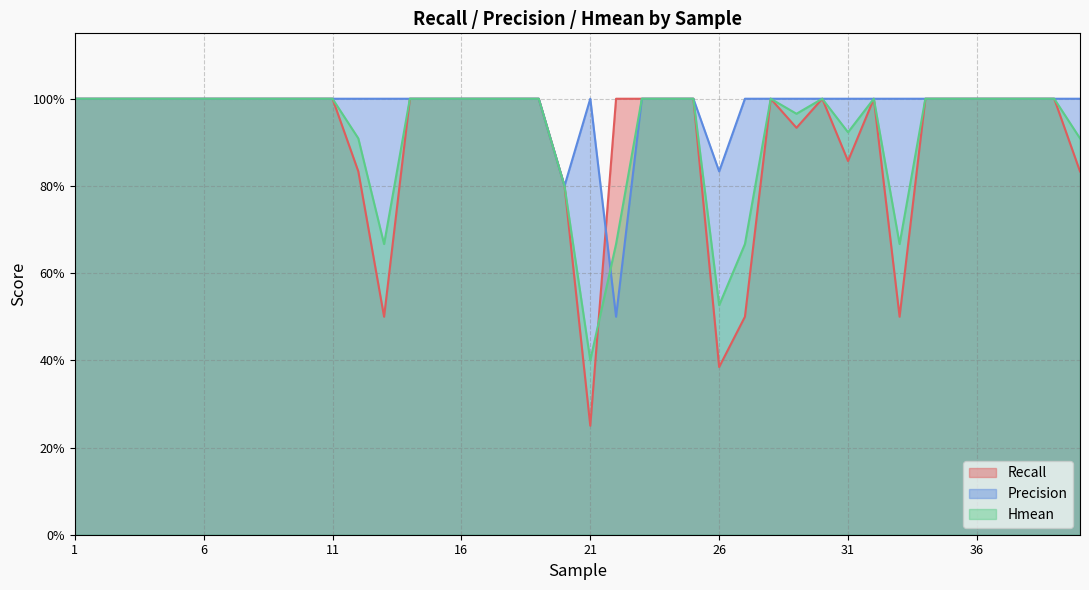

True or false: Hmean has more than 1 points higher than both neighbors.

True